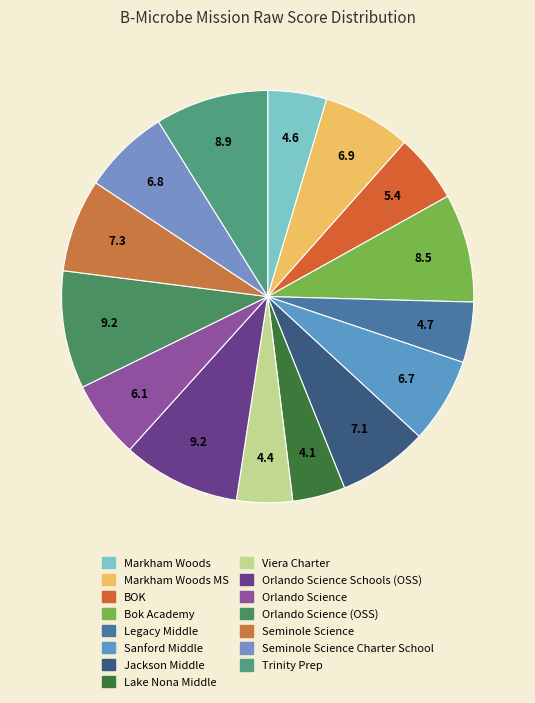

Is there any slice that represents more than half of the pie?

No